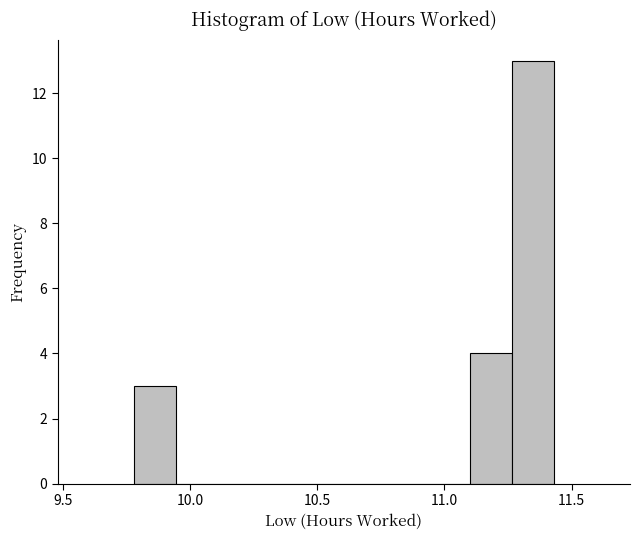

Around what value on the x-axis is the tallest bar? Give the approximate position of its centre, as read against the axis.

11.35